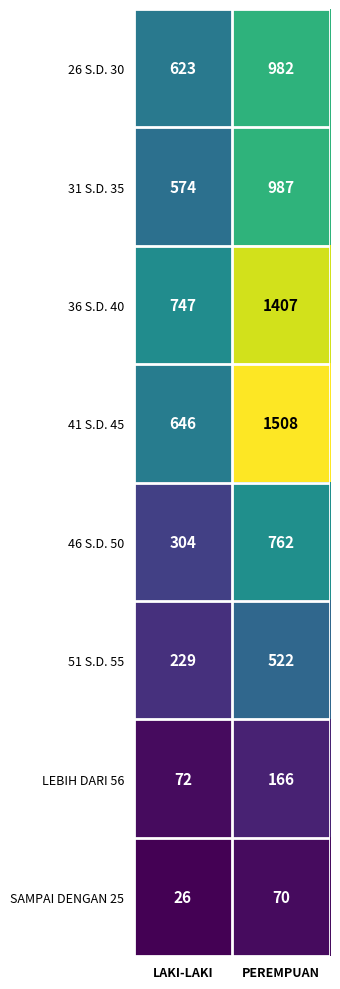

Is it true that 51 S.D. 55 equals 229 at LAKI-LAKI?

True